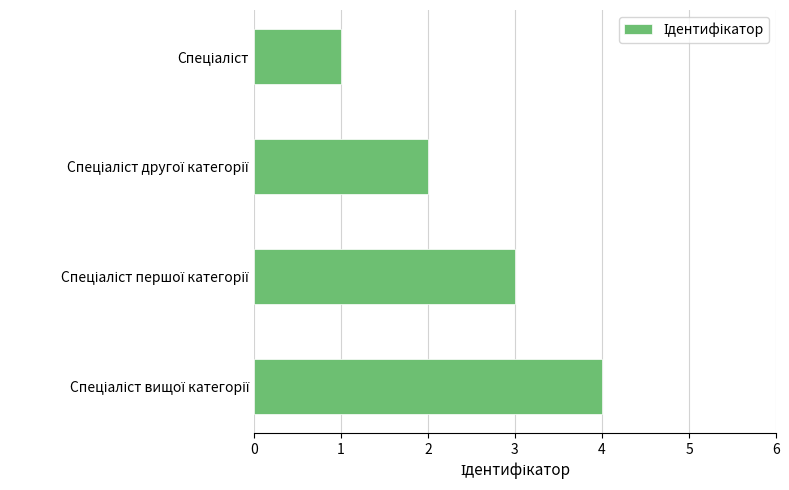

What is the sum of all values?

10